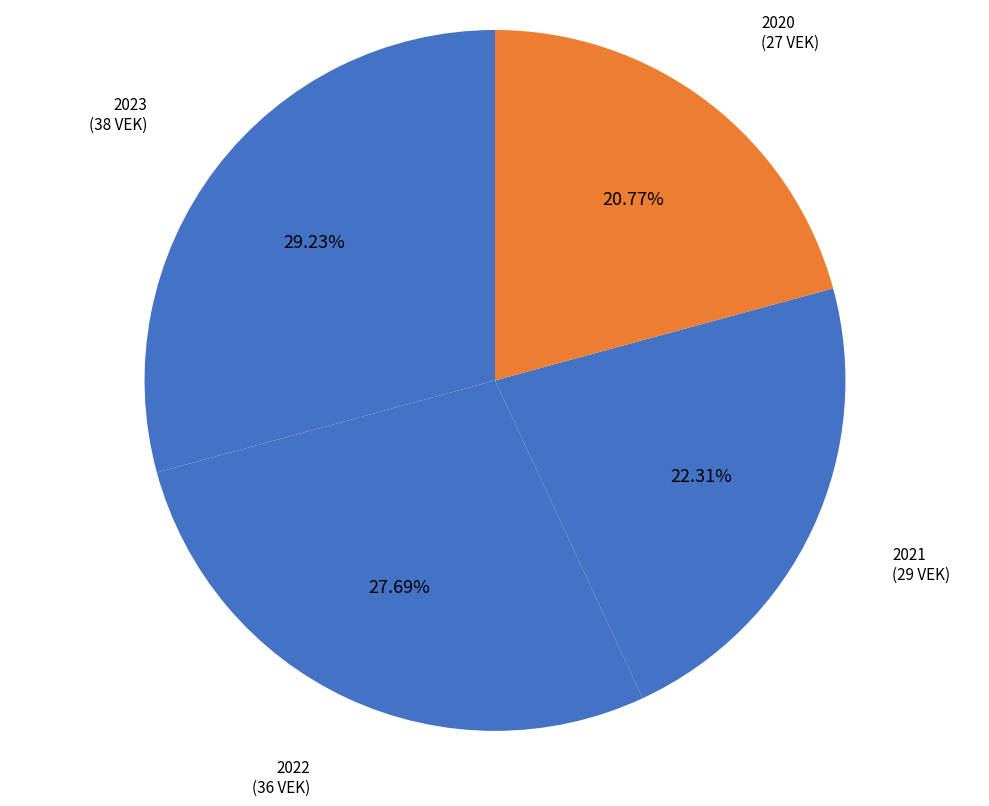

How many slices are in this pie chart?

4